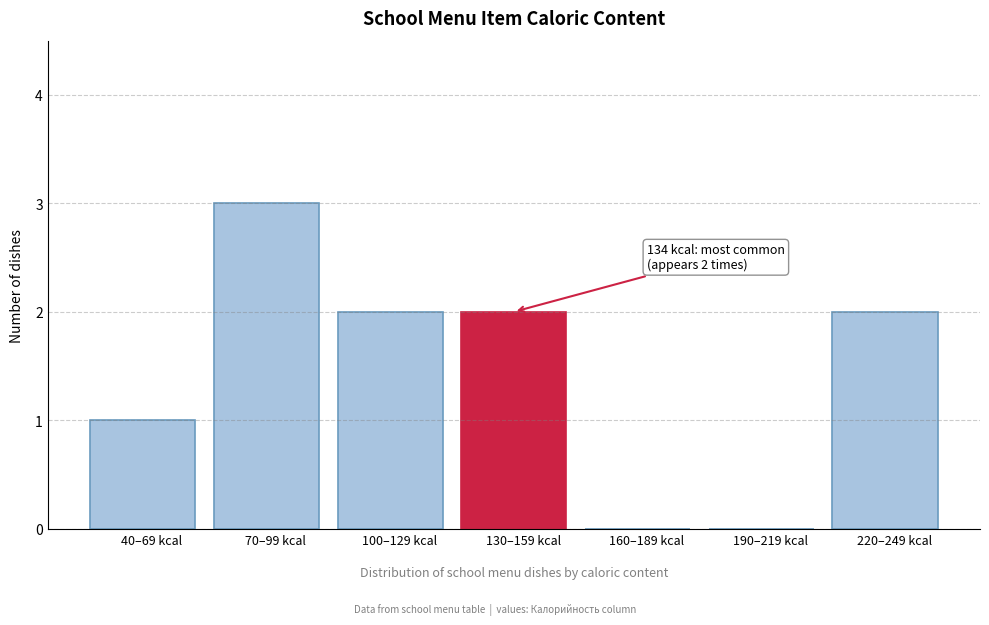

Reading left to right, list all the values displayed in this chart.

40–69 kcal=1	70–99 kcal=3	100–129 kcal=2	130–159 kcal=2	160–189 kcal=0	190–219 kcal=0	220–249 kcal=2